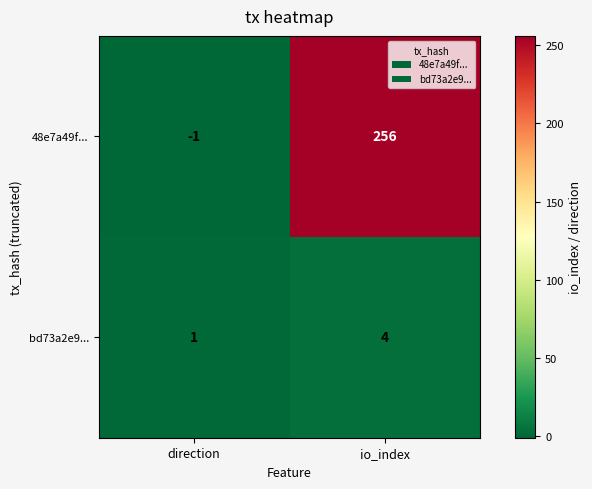

List the series in order of their overall mean, lowest first.

bd73a2e9..., 48e7a49f...